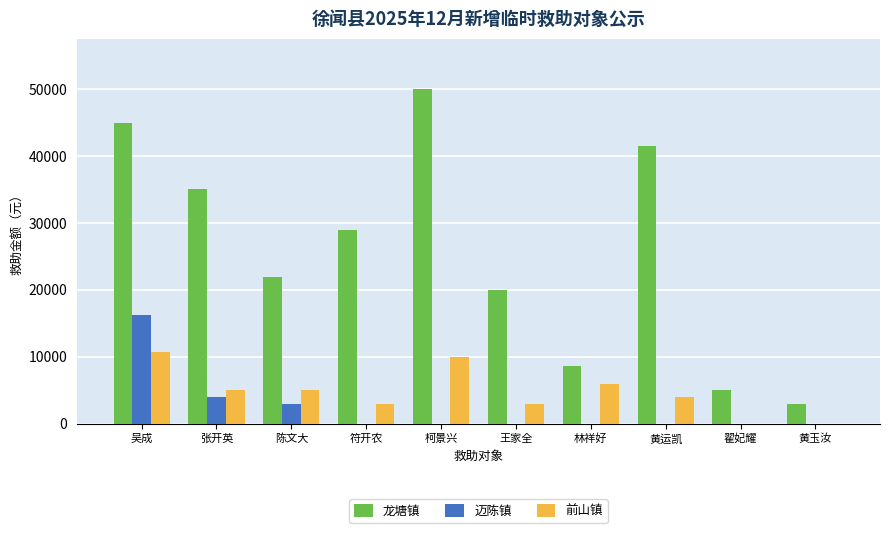

What is the sum of the 前山镇 values at 黄玉汝 and 柯景兴?

10000